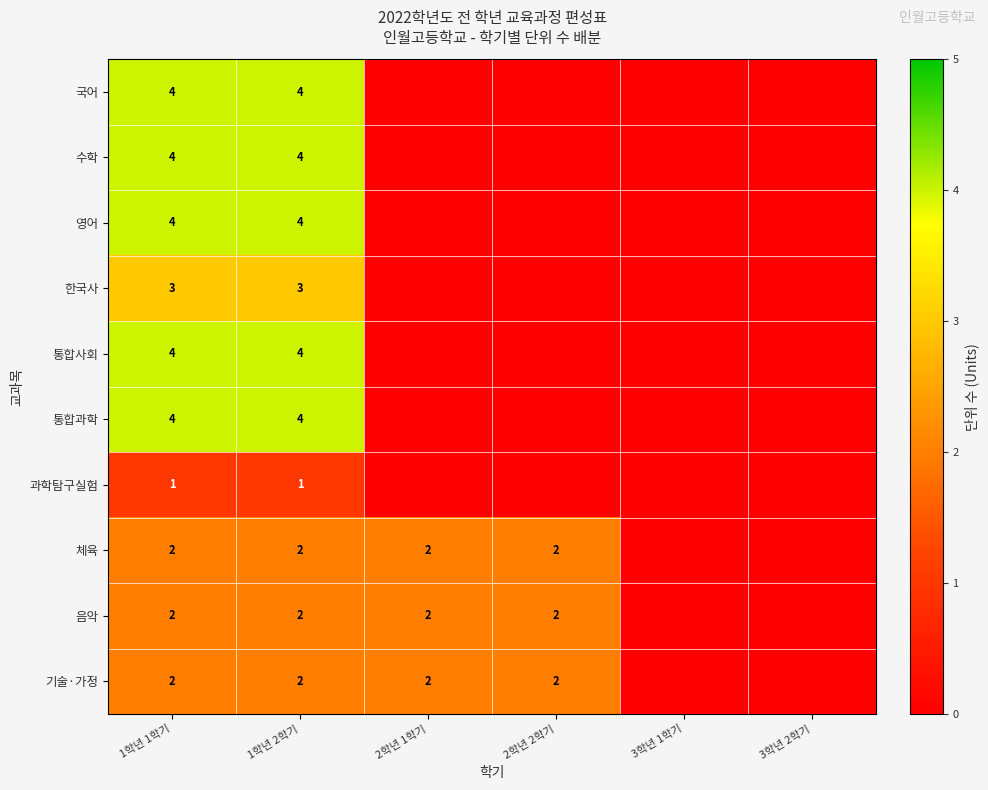

The value of 통합사회 at 1학년 1학기 is 4. True or false?

True